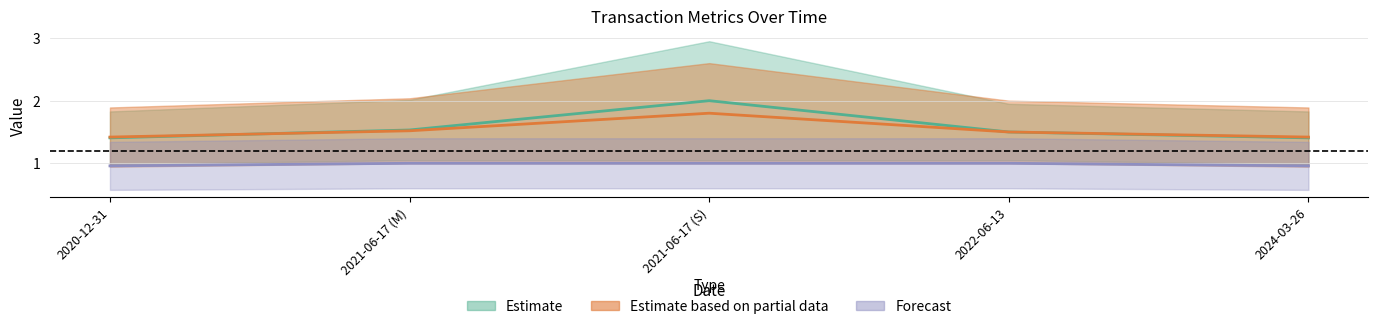

What position from the right is 2024-03-26?

1